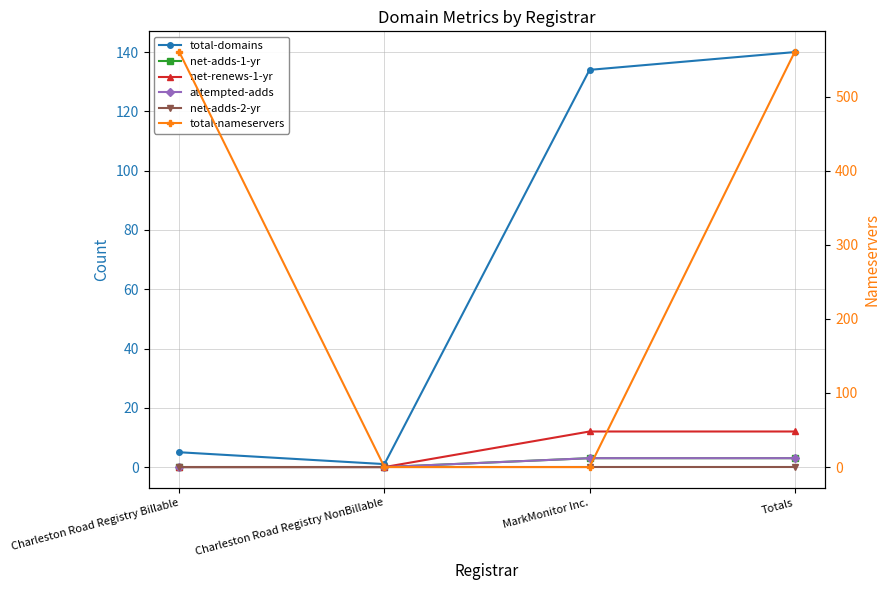

How many lines are shown in the chart?

6